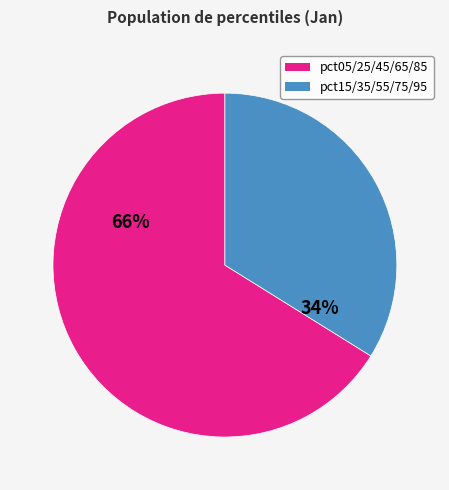

Is it true that pct05/25/45/65/85 is 58% of the pie?

False